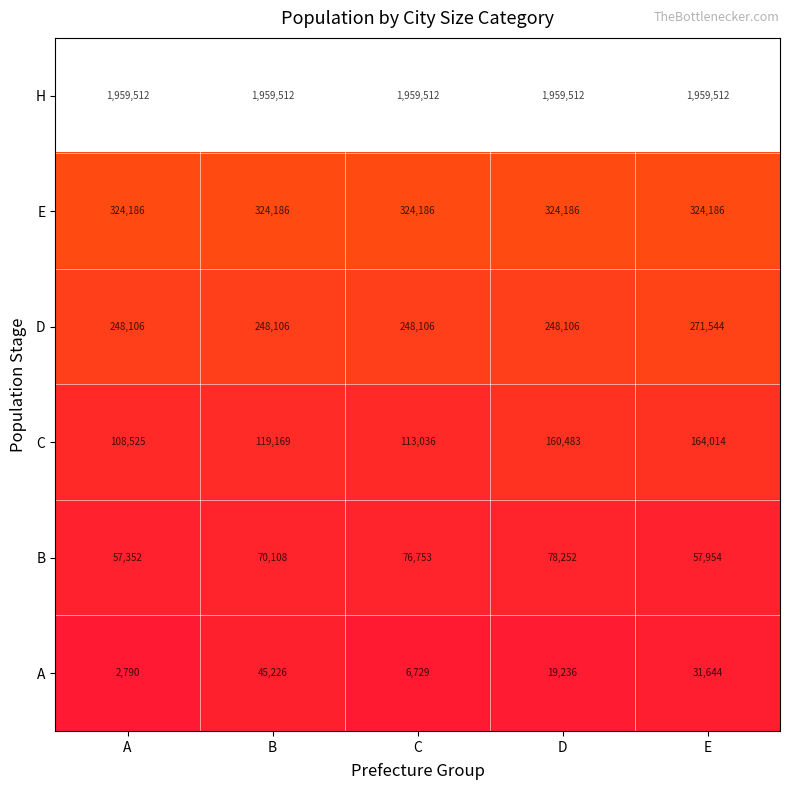

Which category has the highest value in the A series?

B